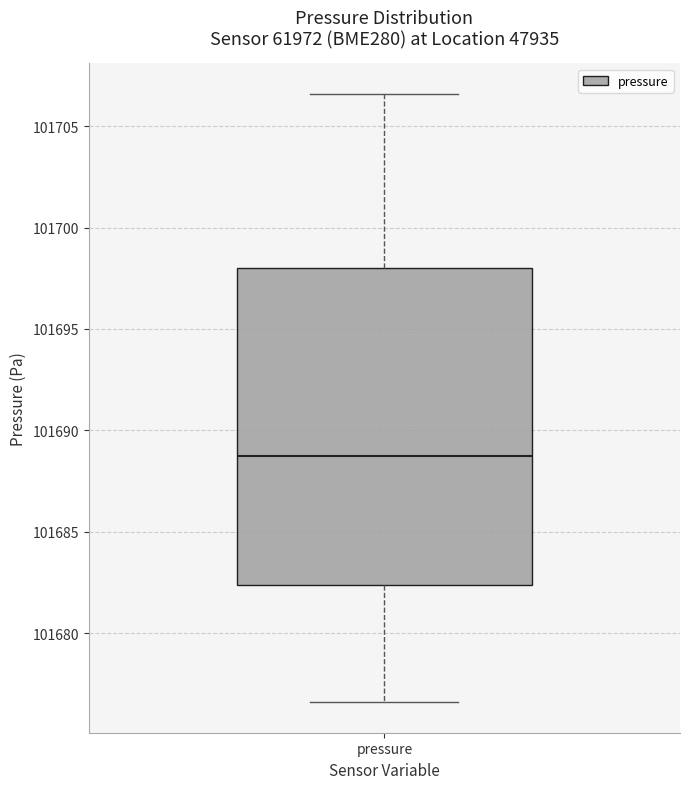

Read this box plot against the y-axis: the position of the median line, the range covered by the box, and the ends of both whiskers. The values are not printed on the chart, so give them approximately, as read against the axis.

median 101689.0, box 101682.5 to 101698.0, whiskers 101676.5 to 101706.5